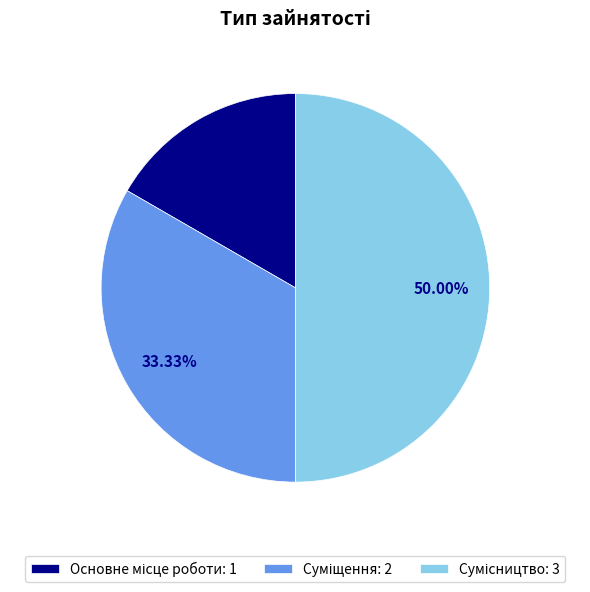

To the nearest percent, what percentage of the pie is Суміщення?

33%